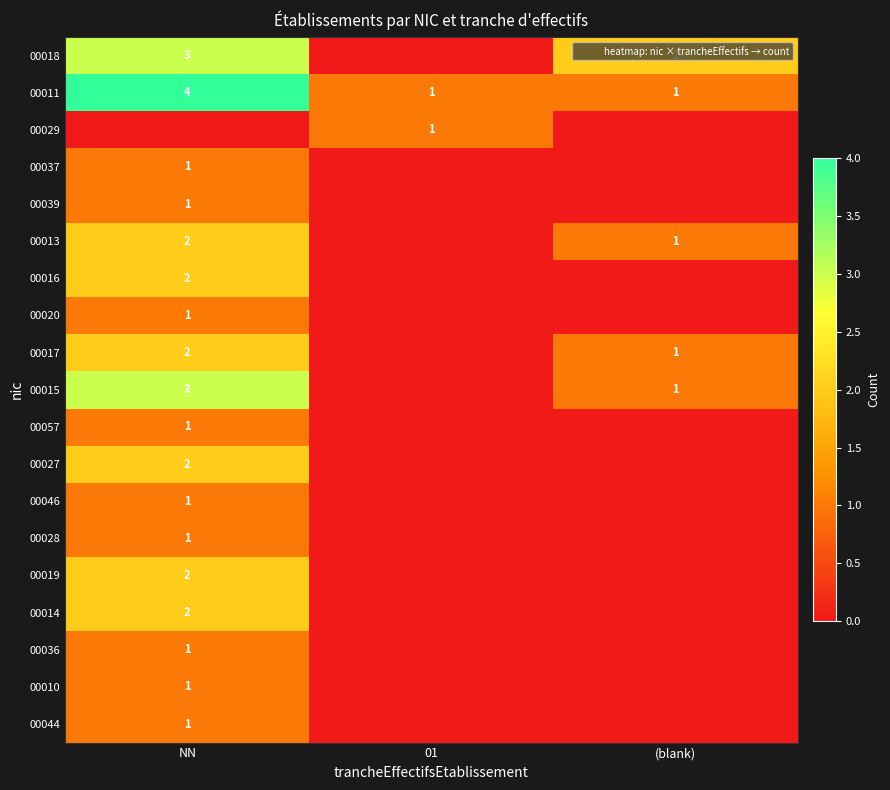

Is it true that 00037 equals 1 at NN?

True